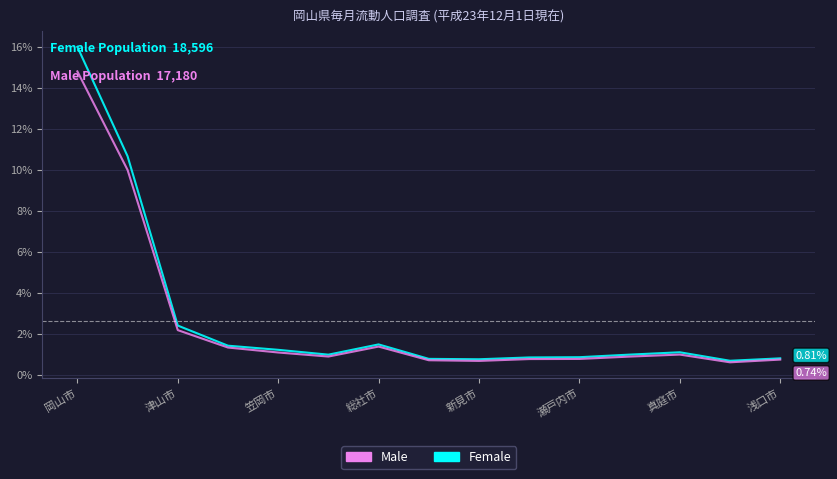

Rank the series by their maximum value, from highest to lowest.

Female, Male